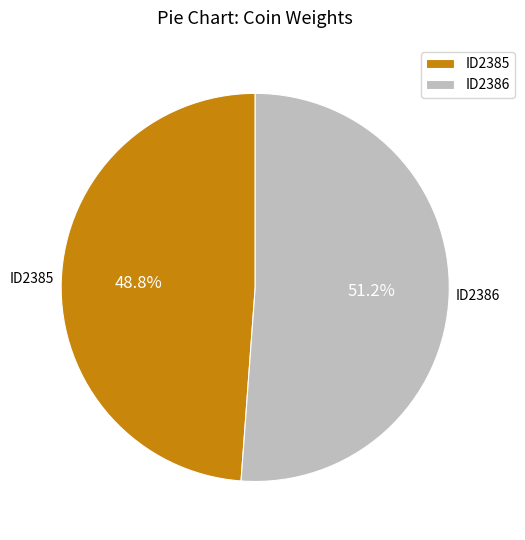

Between ID2385 and ID2386, which is larger?

ID2386